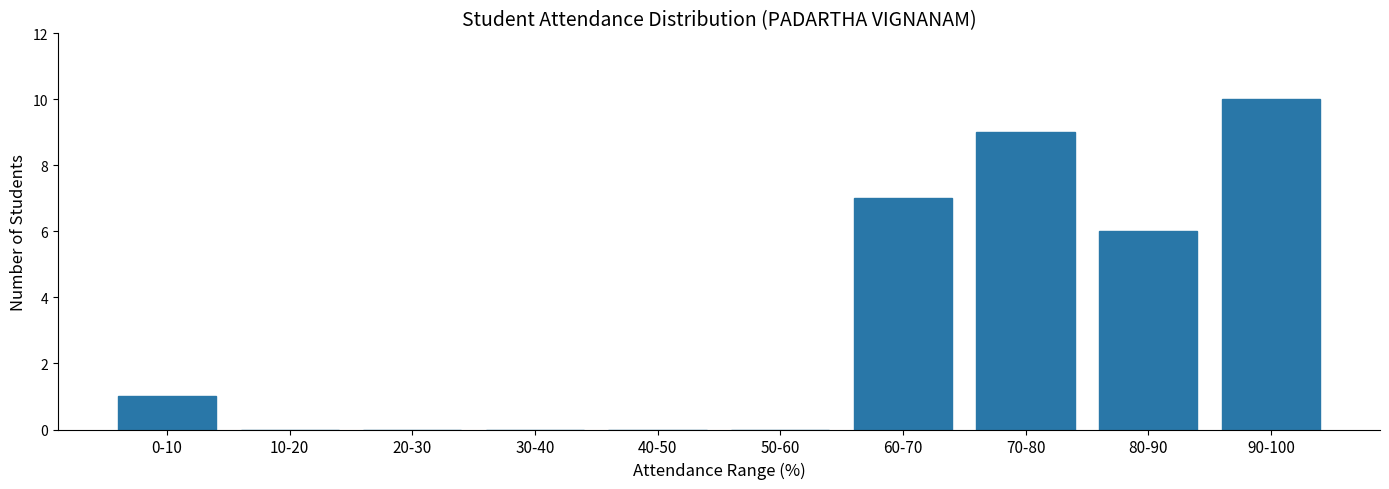

Reading right to left, list all the values displayed in this chart.

90-100=10	80-90=6	70-80=9	60-70=7	50-60=0	40-50=0	30-40=0	20-30=0	10-20=0	0-10=1